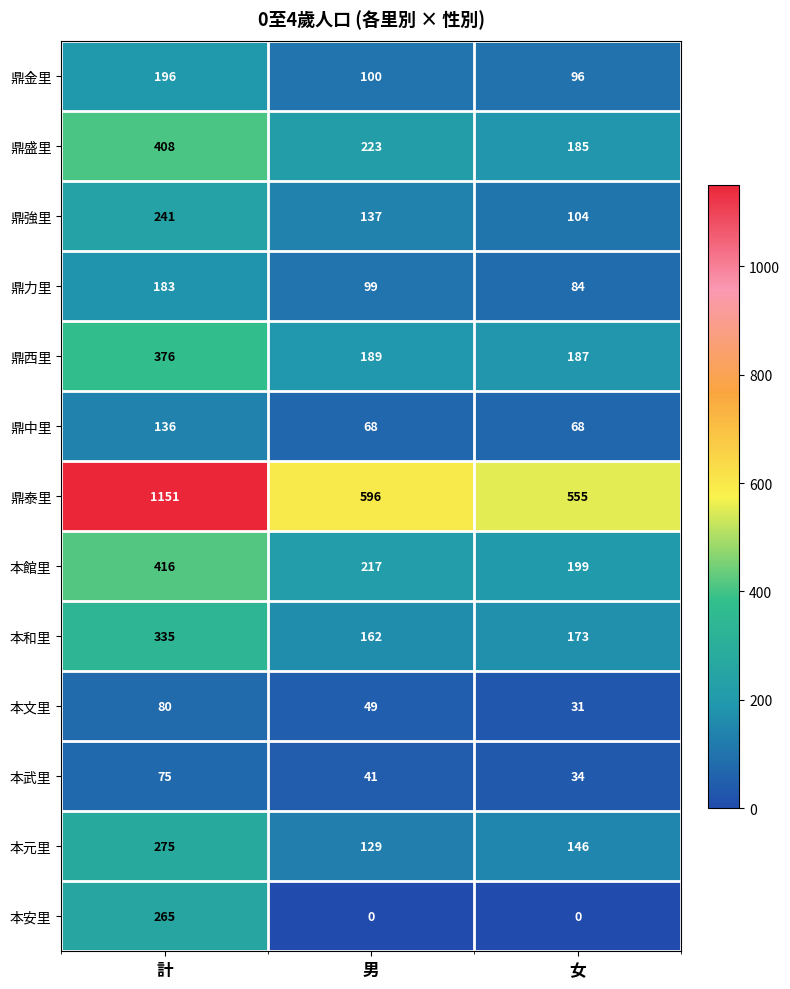

What is the sum of all 鼎盛里 values?

816